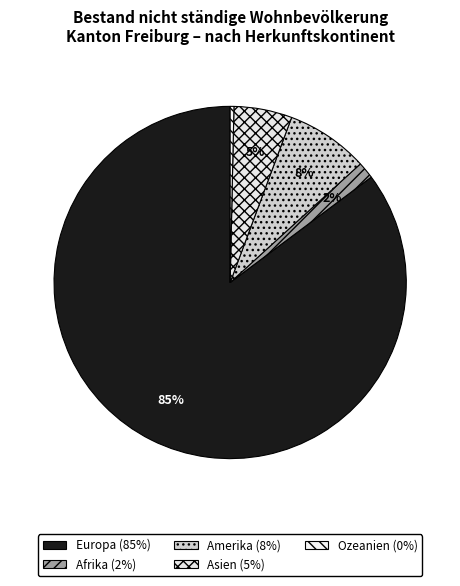

The Ozeanien slice represents 7% of the pie. True or false?

False